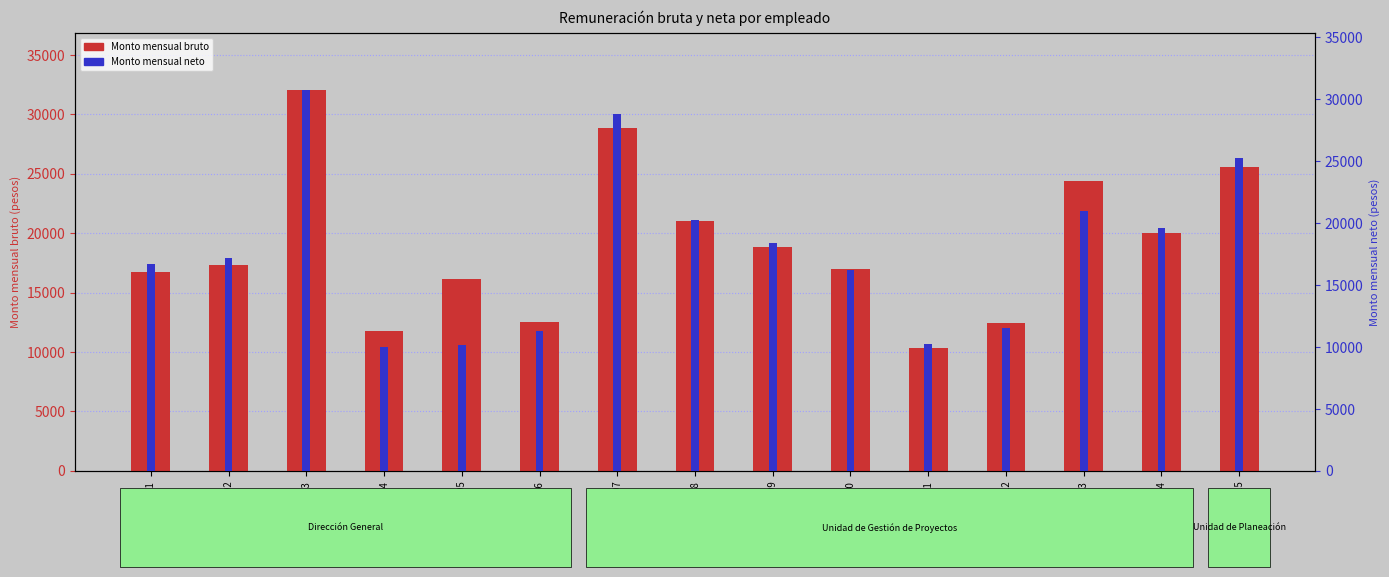

How many categories are shown in the chart?

15